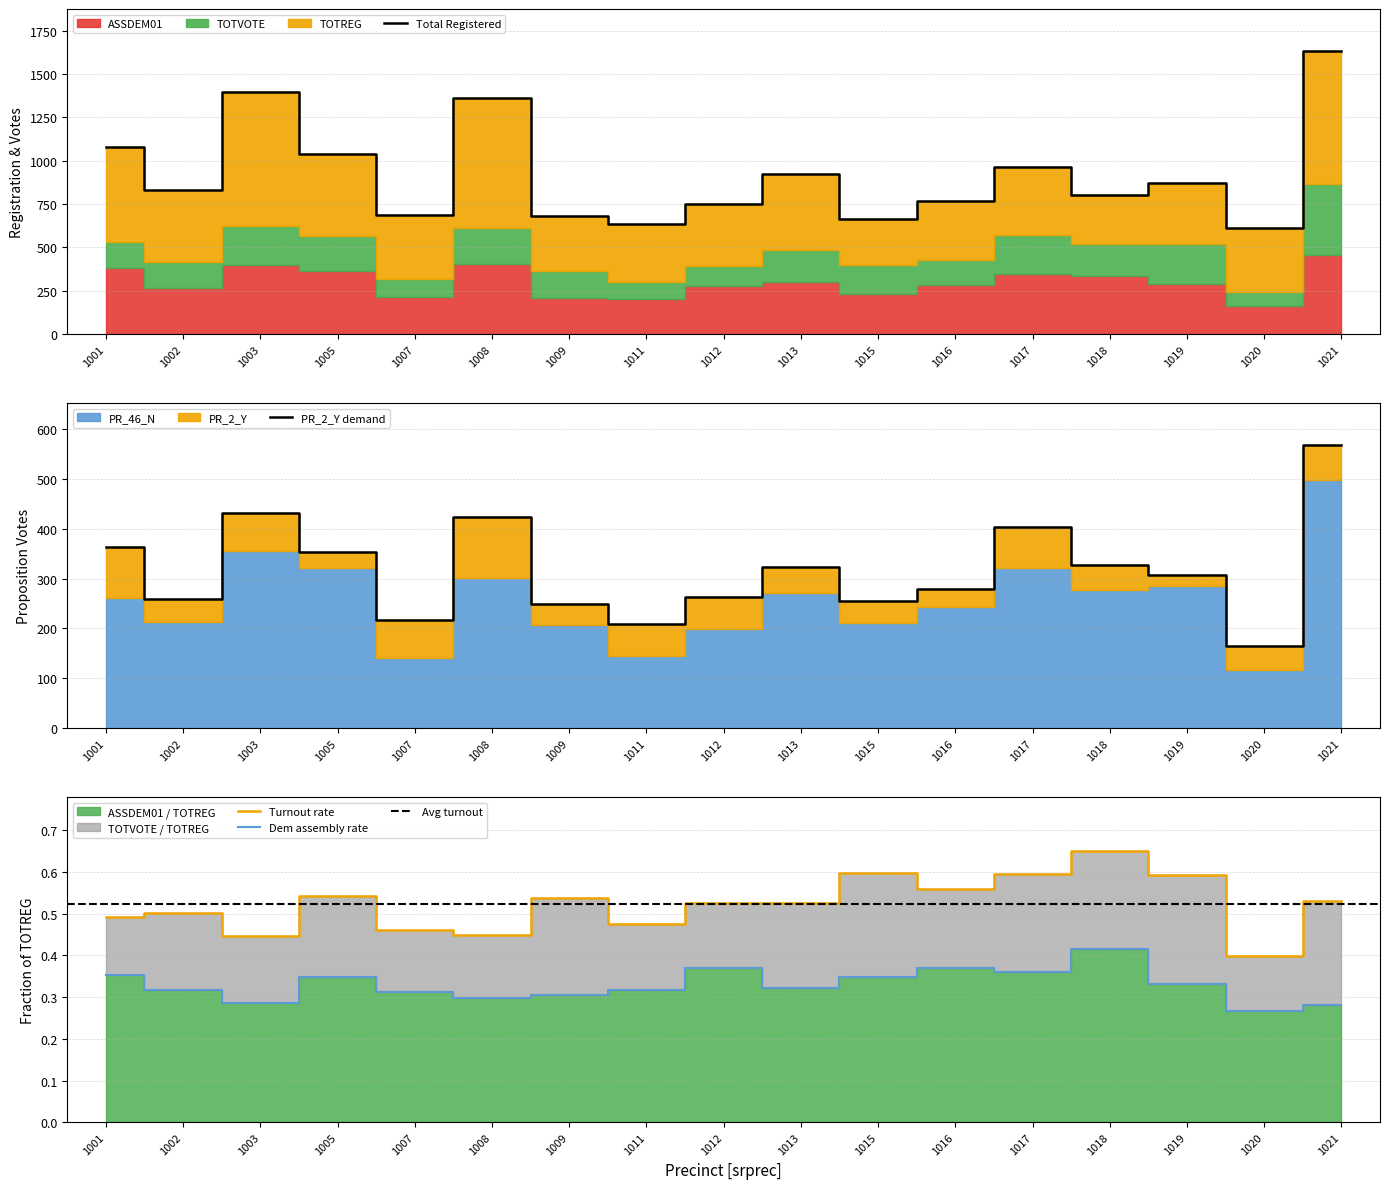

The value of PR_2_Y at 1015 is 456. True or false?

False